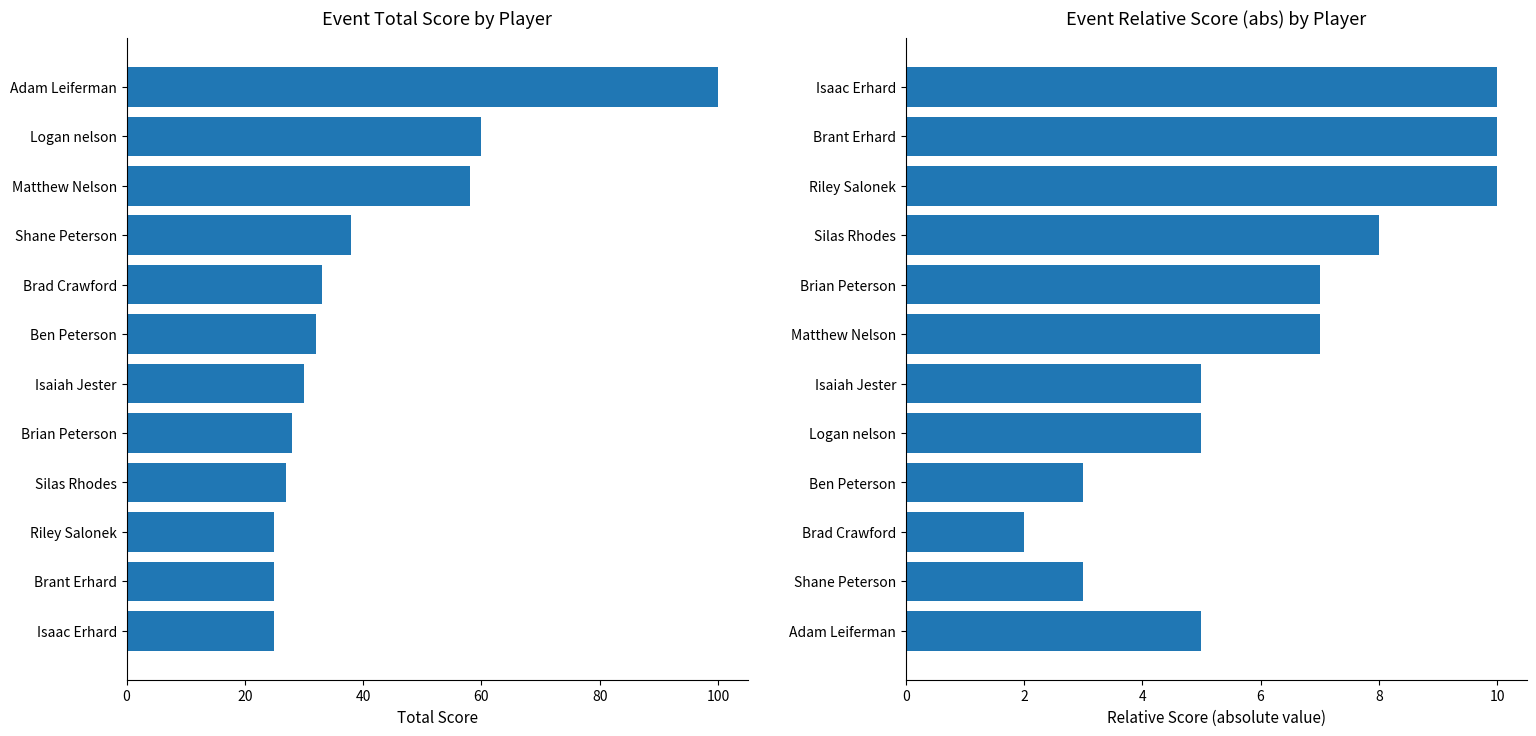

Rank the series by their maximum value, from lowest to highest.

event_relative_score, event_total_score